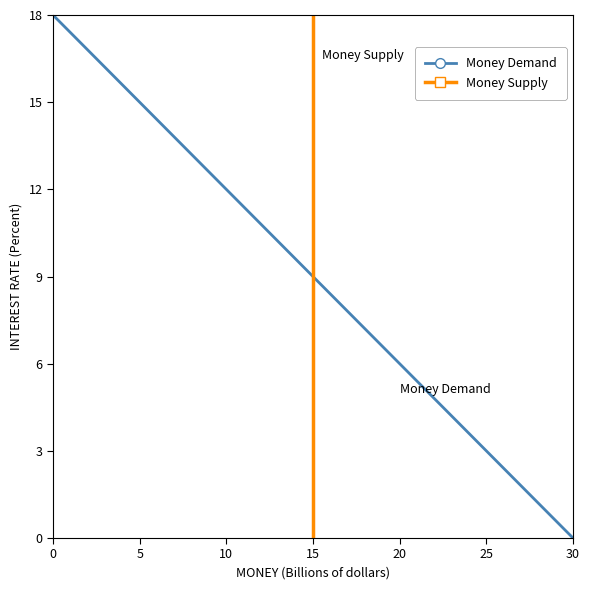

What is the average value?

9